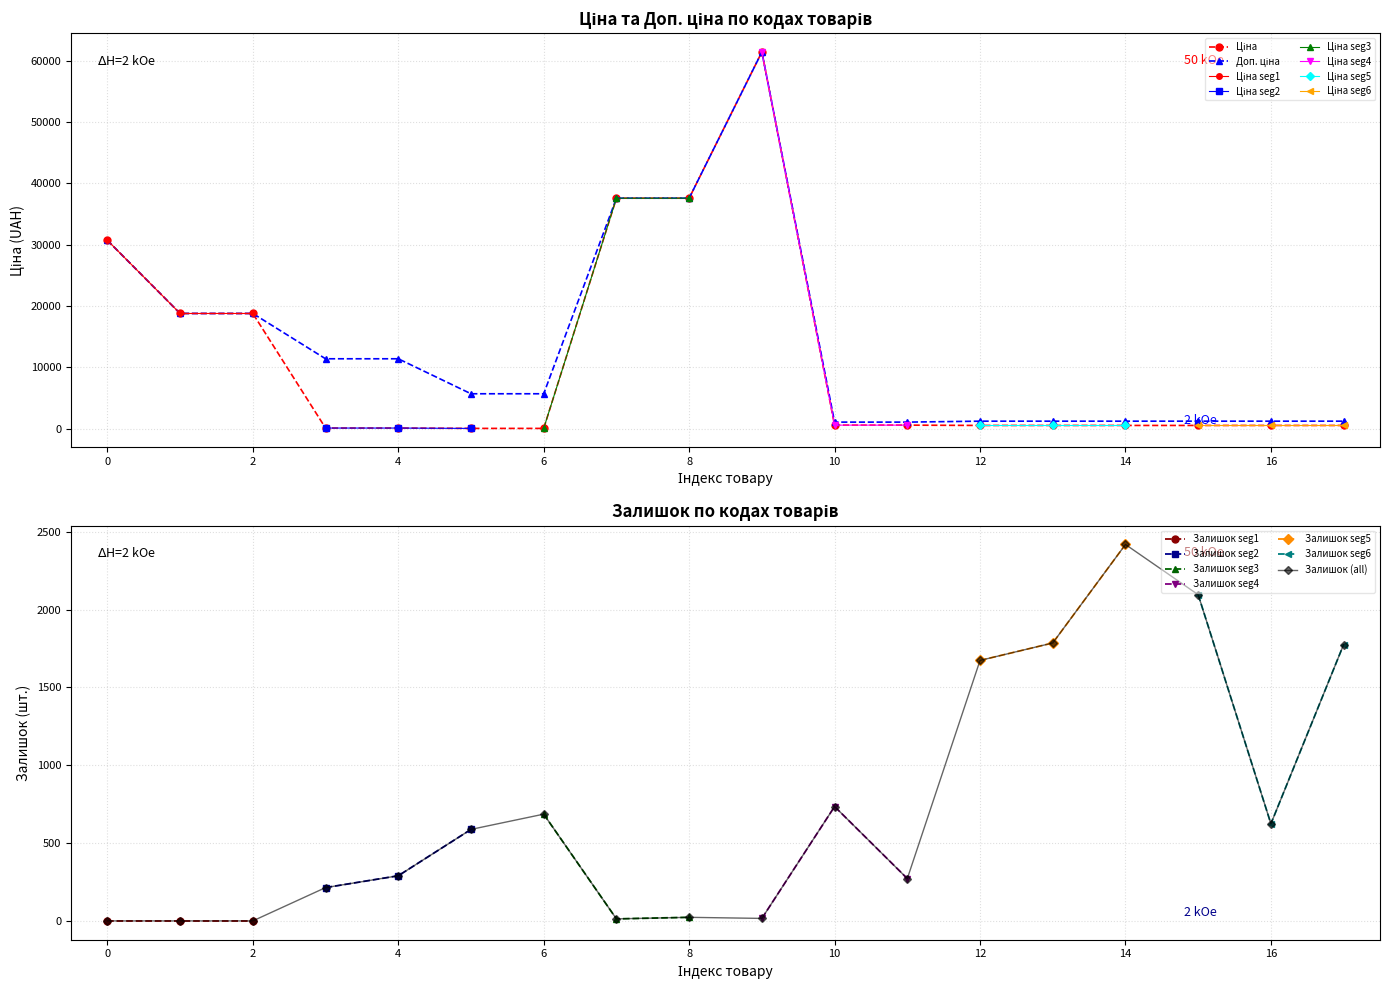

True or false: Залишок (all) has more than 1 interior local peaks.

True